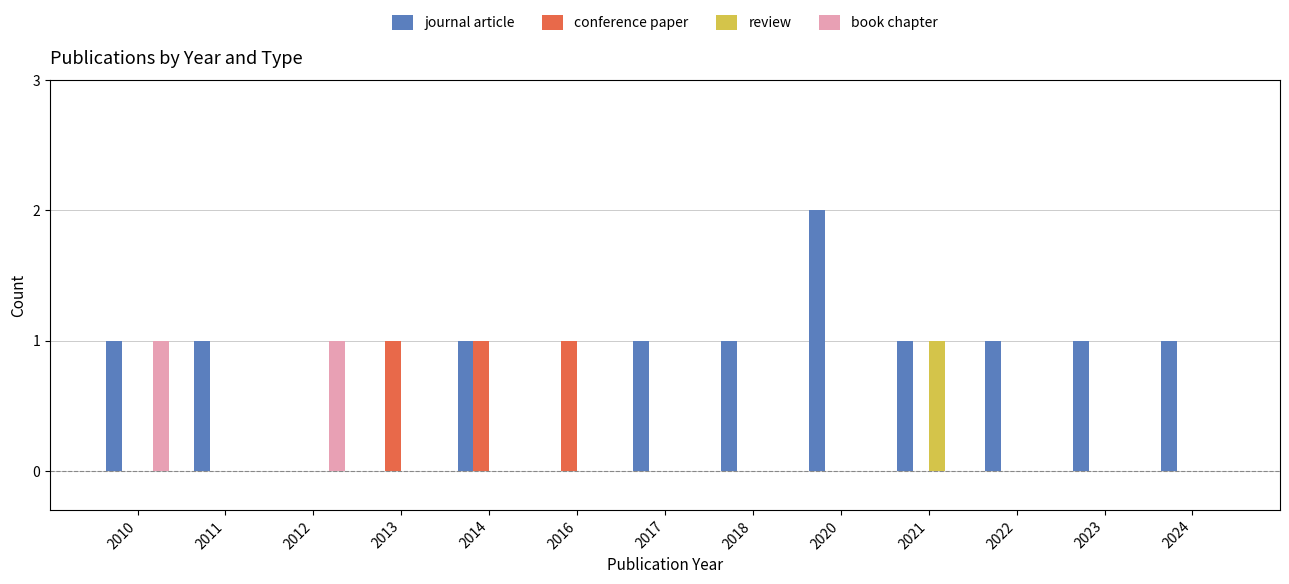

Count the number of data series in this chart.

4